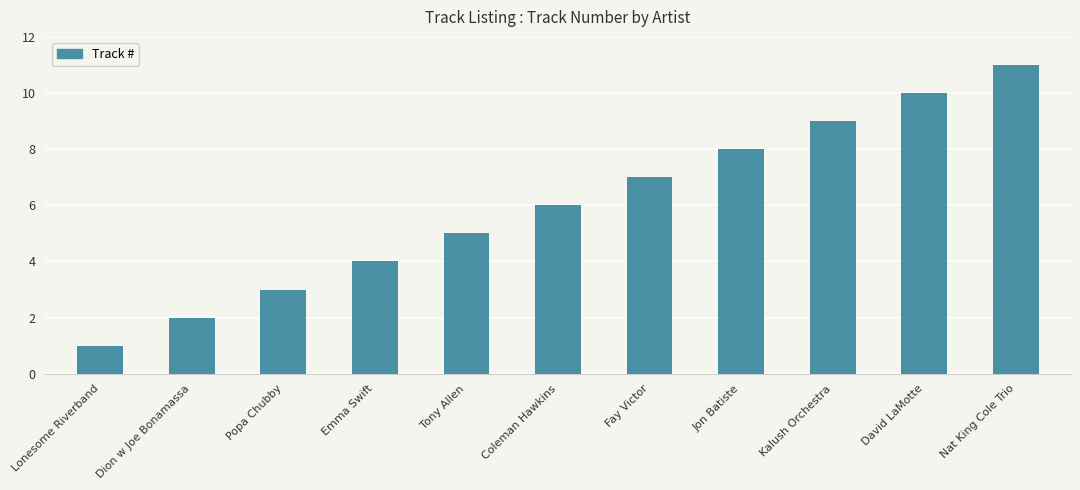

List the labels in order of value, largest first.

Nat King Cole Trio, David LaMotte, Kalush Orchestra, Jon Batiste, Fay Victor, Coleman Hawkins, Tony Allen, Emma Swift, Popa Chubby, Dion w Joe Bonamassa, Lonesome Riverband